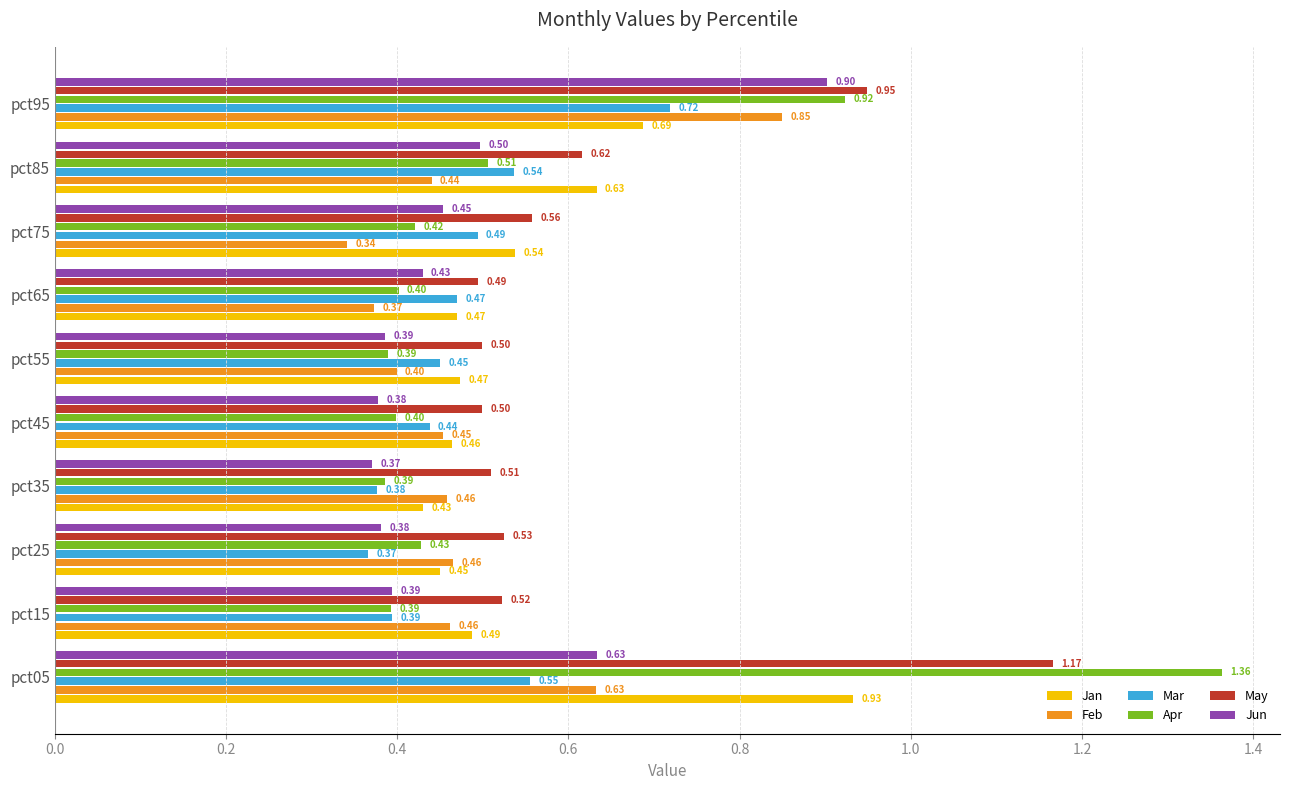

What is the total value across all series at pct45?

2.6